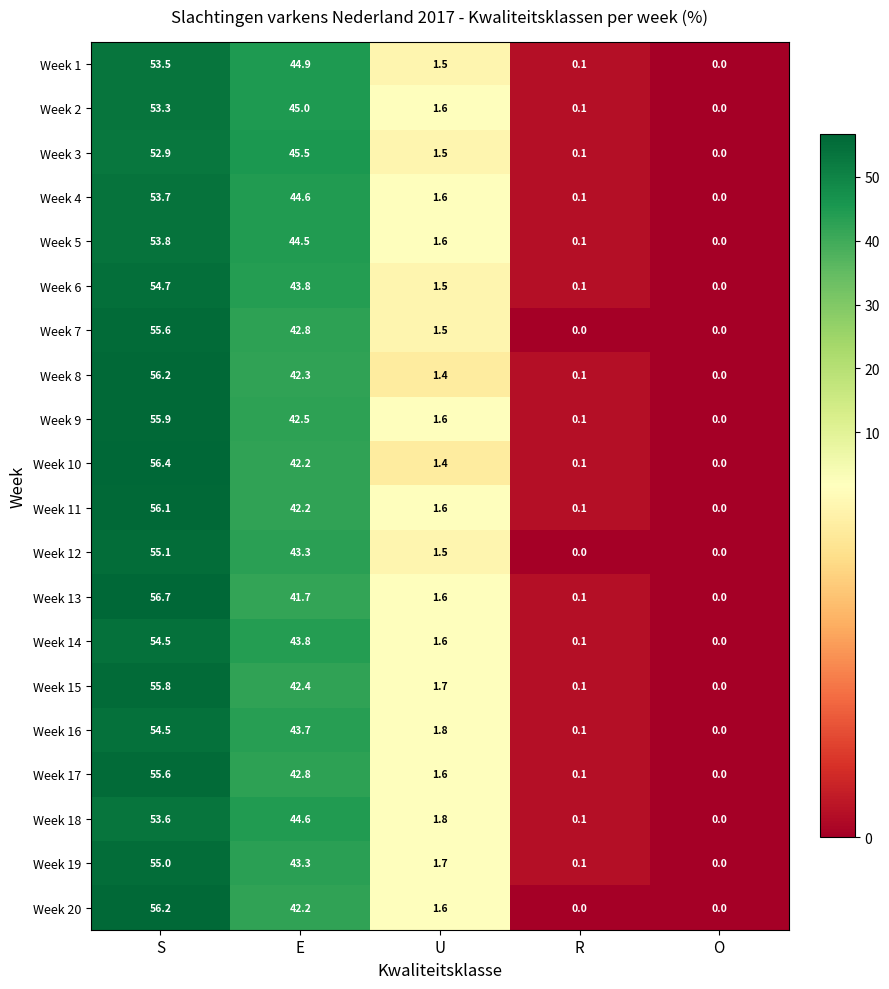

True or false: Week 17 has a value of 27.7 at E.

False